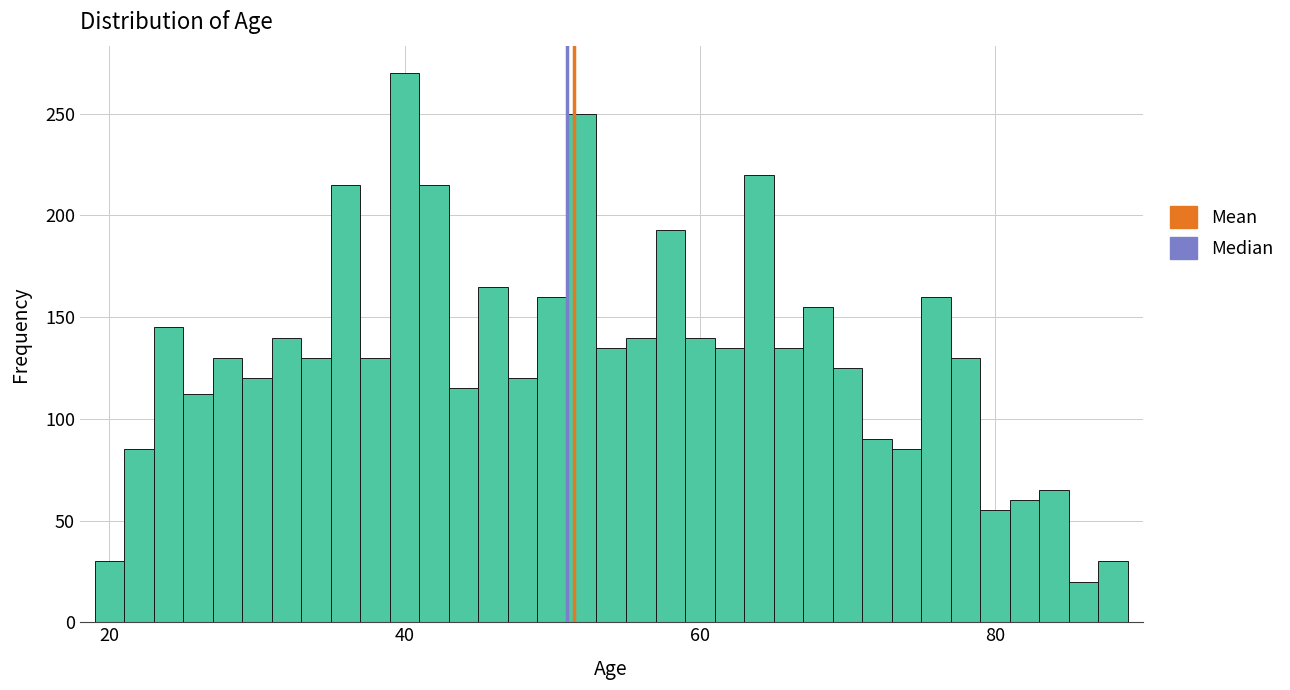

Read against the x-axis, roughly where is the centre of the tallest bar?

40